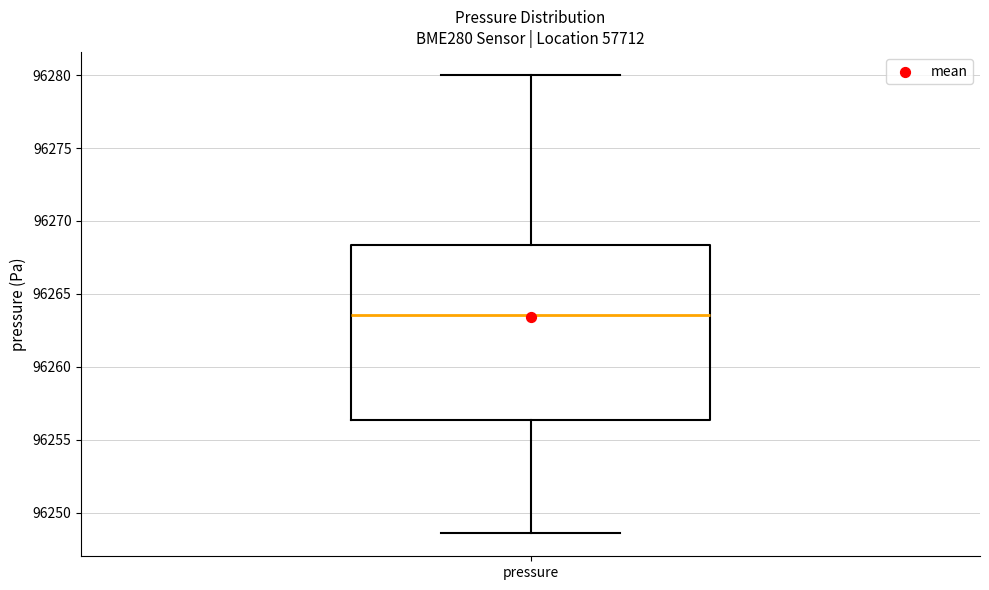

Transcribe this box plot: give where the median line is, the range the box spans, and where the two whiskers end, as read against the y-axis. The values are not printed on the chart, so give them approximately, as read against the axis.

median 96263.5, box 96256.5 to 96268.5, whiskers 96248.5 to 96280.0